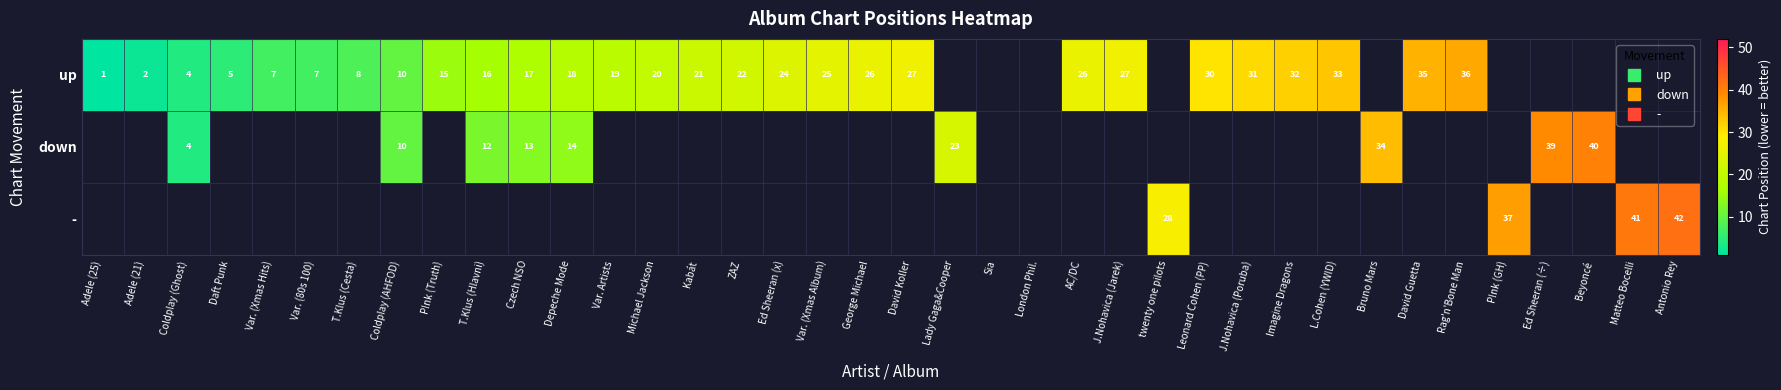

What is the highest value of the up series?

36.0